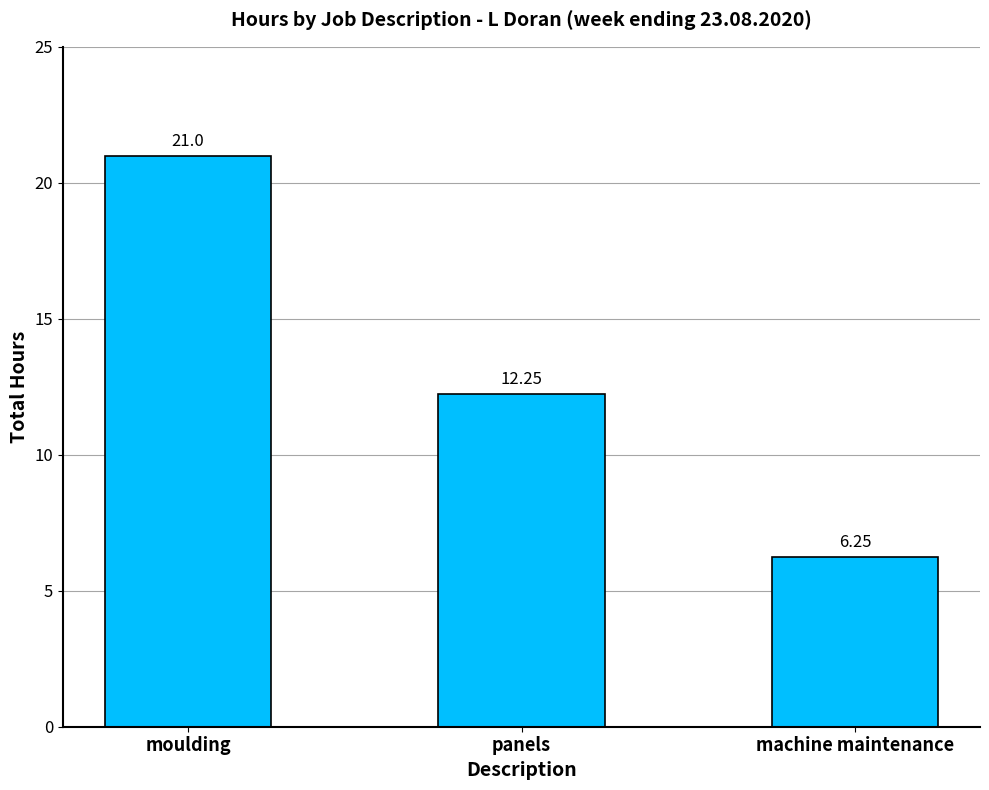

What position from the left is moulding?

1